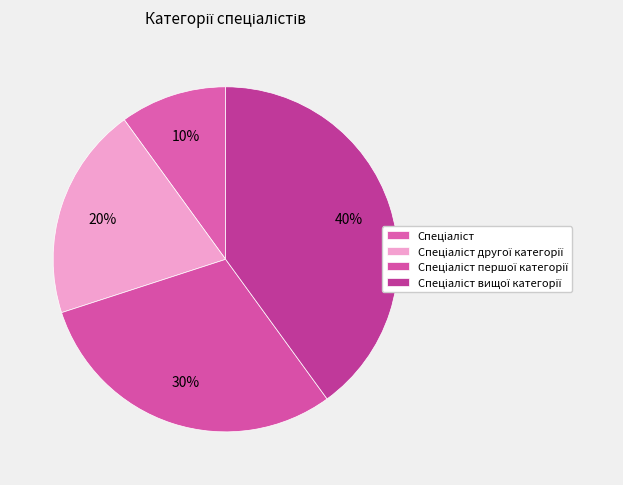

The Спеціаліст вищої категорії slice represents 40% of the pie. True or false?

True